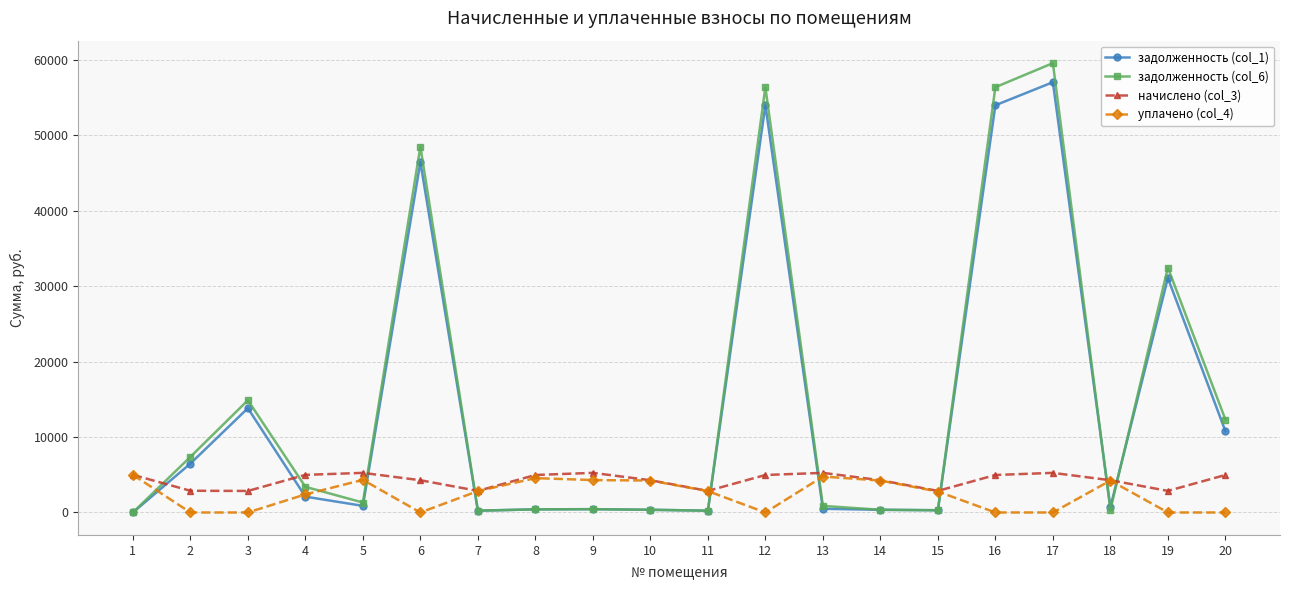

At which label does задолженность (col_6) first exceed 1317?

2